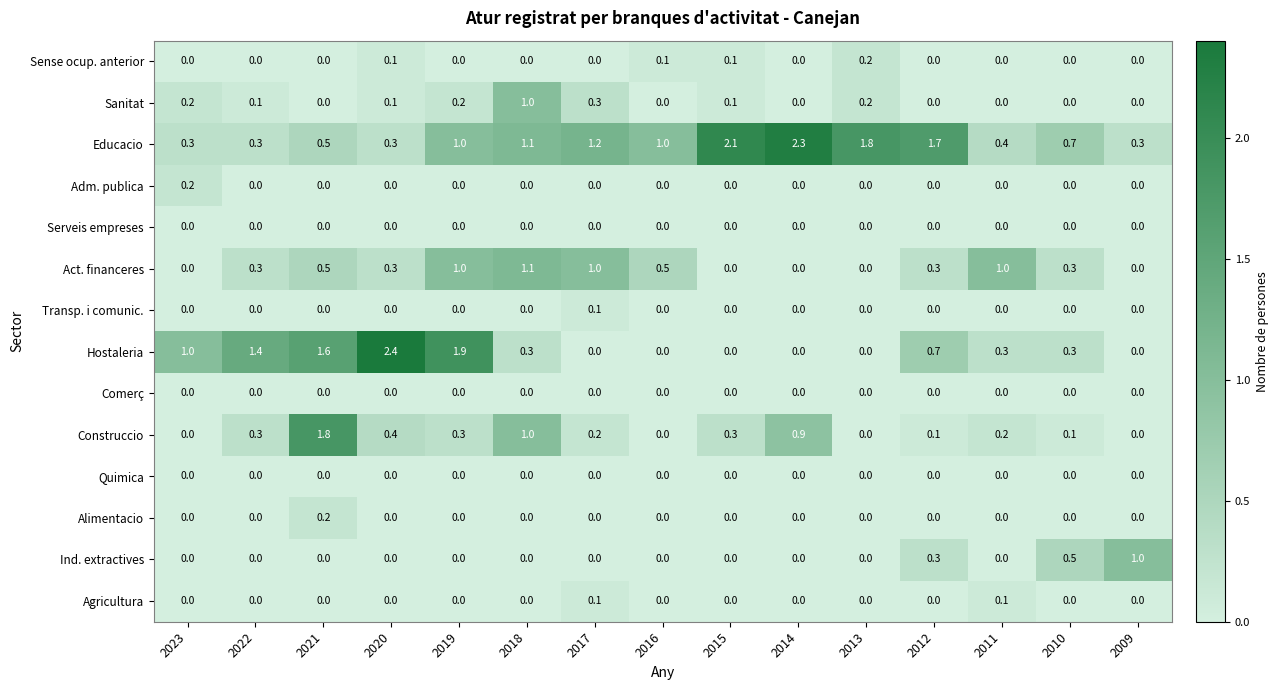

What is the spread (max minus min) of values at 2015?

2.1